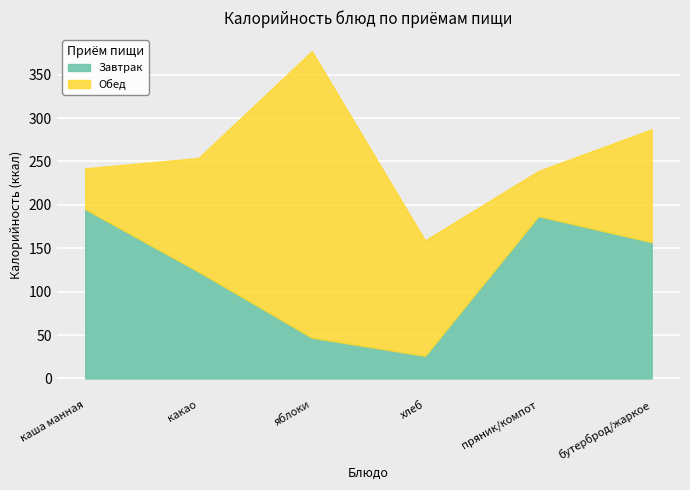

How many distinct data groups are displayed?

2